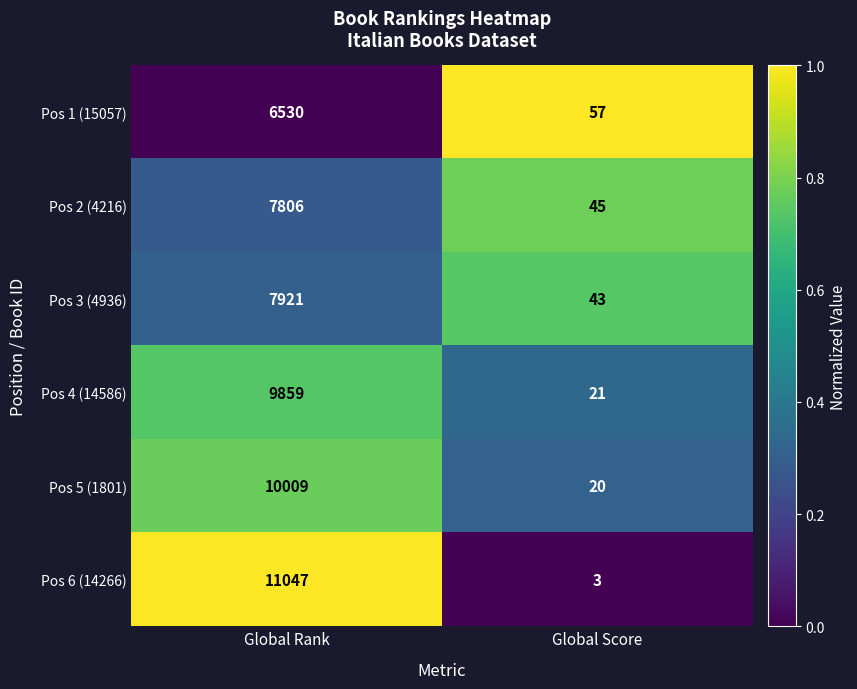

Read the Pos 3 (4936) value at Global Score, to the nearest 50.

50